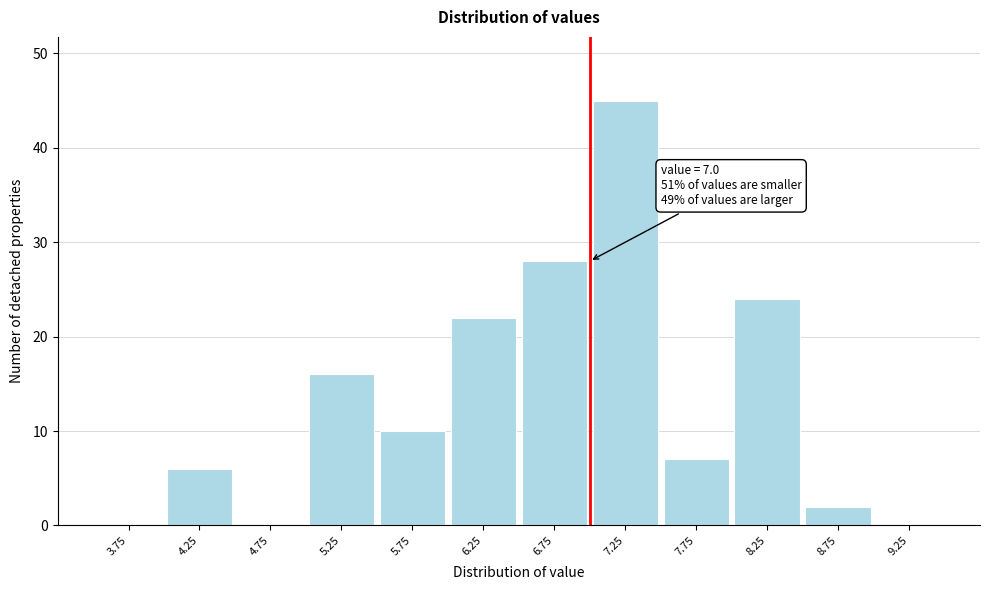

Over which range of the x-axis is the bar tallest?

7.0 to 7.5